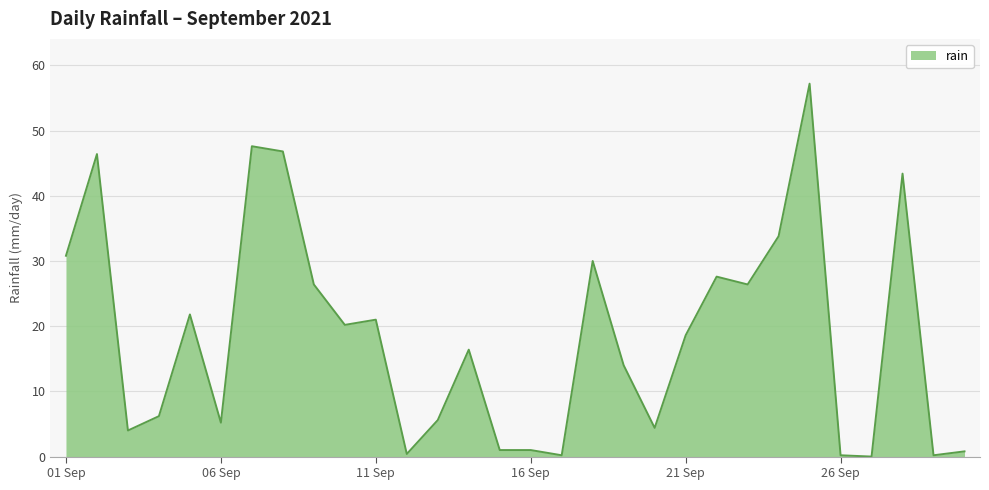

What is the difference between the maximum and minimum values?

57.2